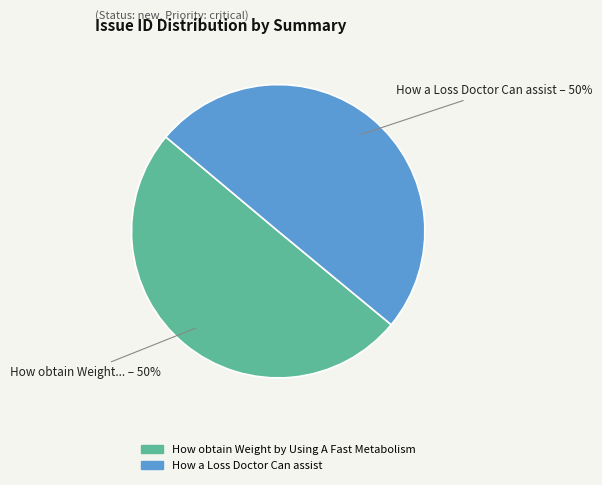

To the nearest percent, what portion does How a Loss Doctor Can assist represent?

50%